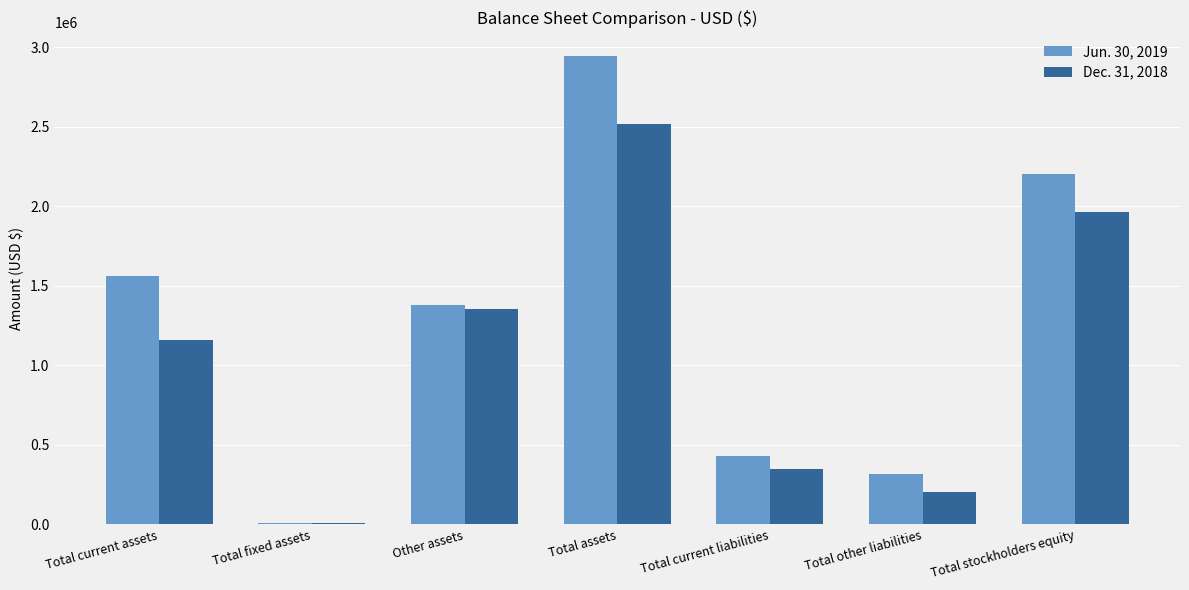

True or false: Dec. 31, 2018 has a value of 342457 at Total other liabilities.

False